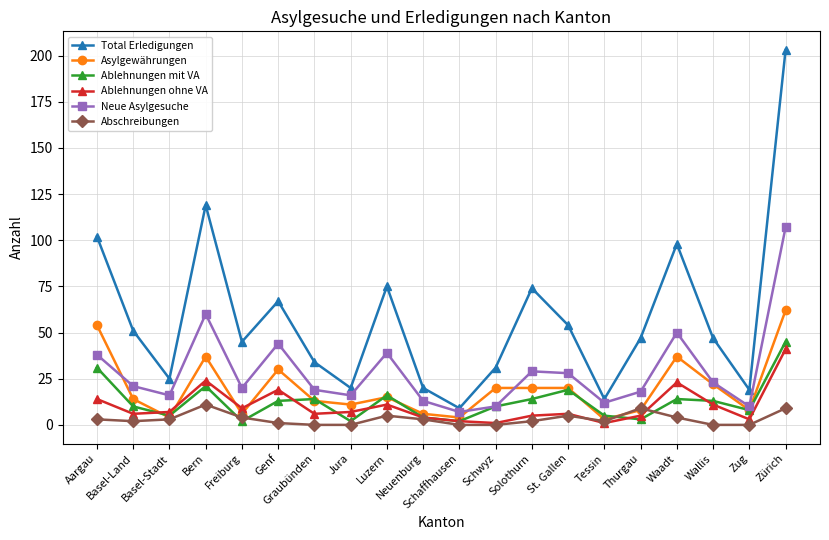

How many distinct data groups are displayed?

6